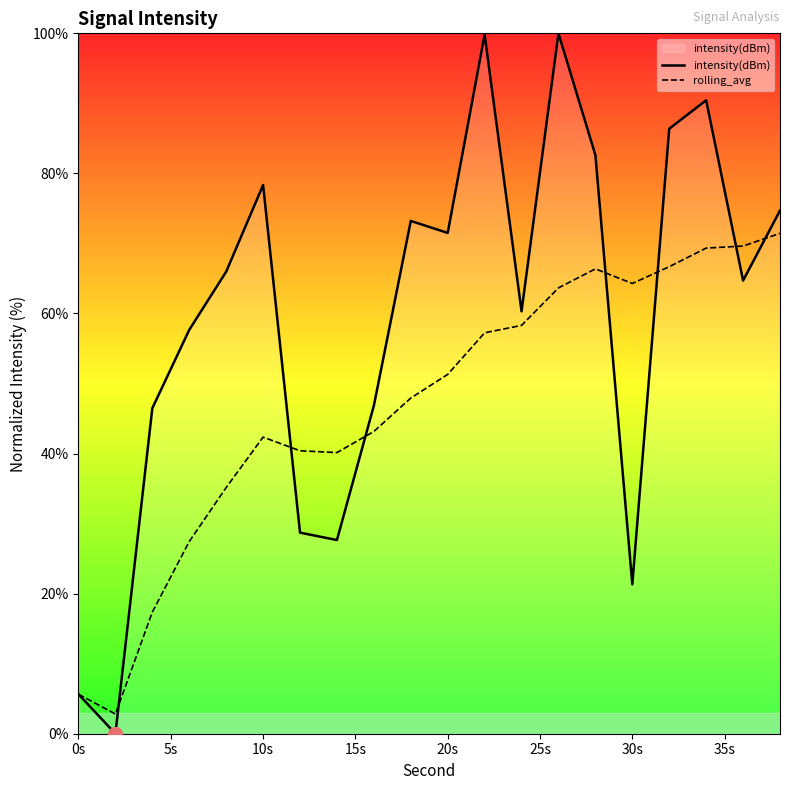

Rank the series by their average value, from highest to lowest.

intensity(dBm), rolling_avg